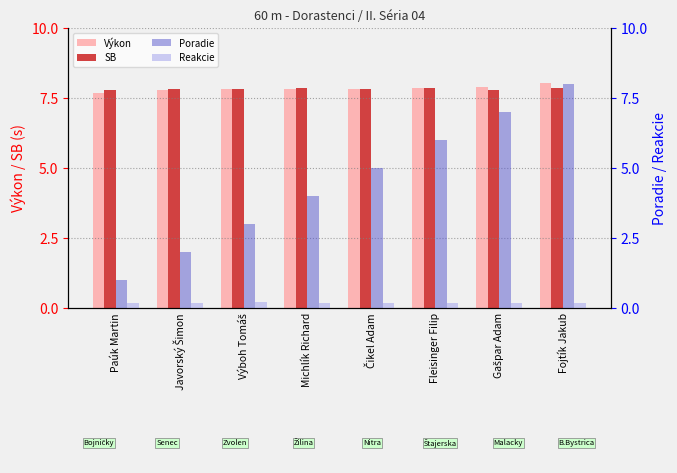

At which category is the sum across all series the highest?

Fojtík Jakub